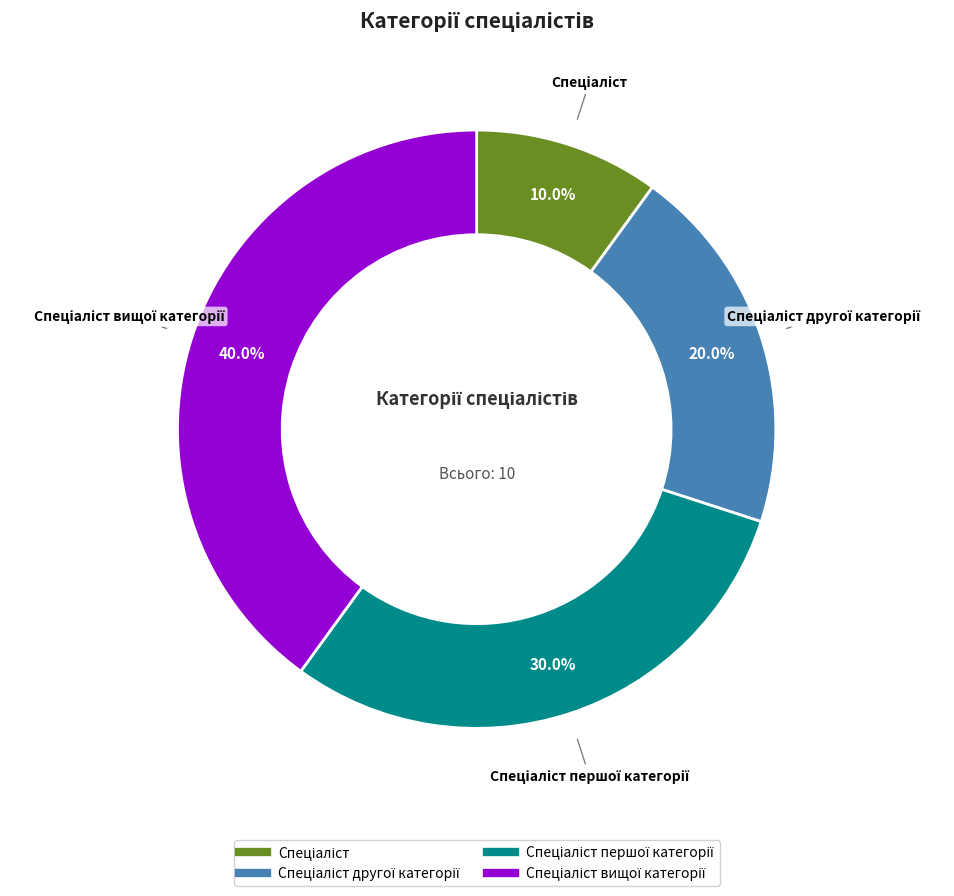

Does any single category account for the majority?

No